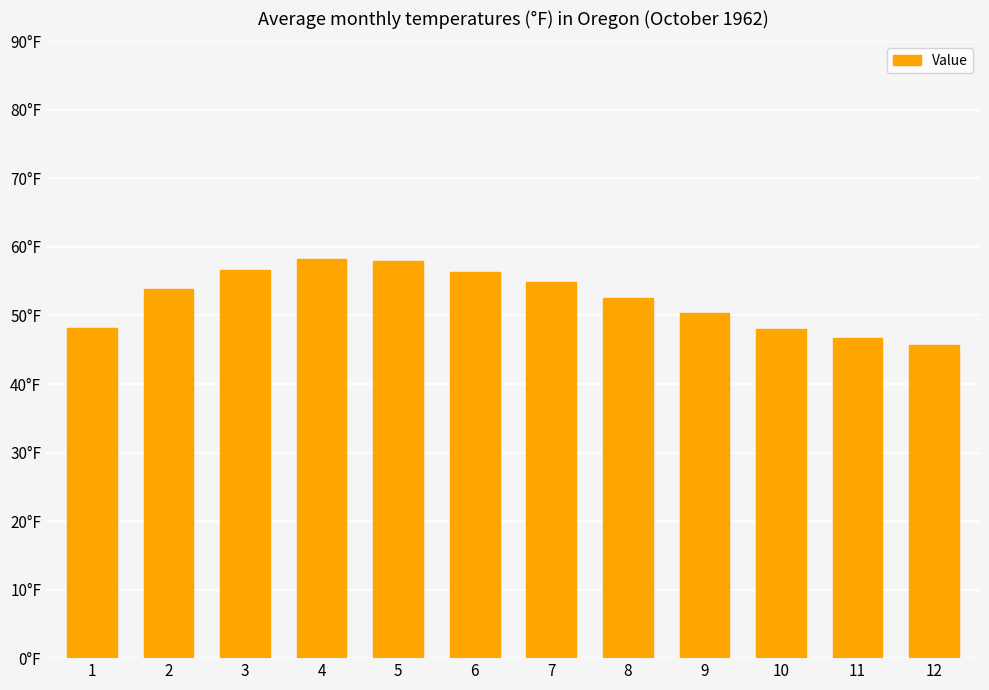

What is the smallest value displayed?

45.7